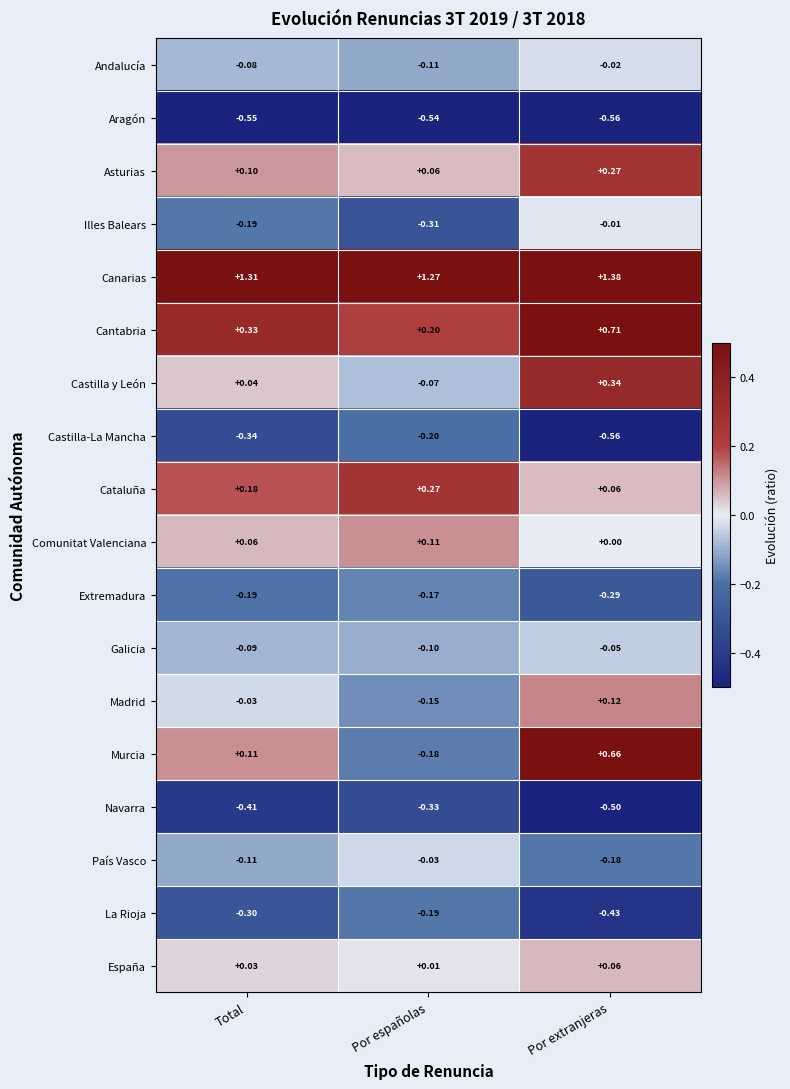

At which label is Murcia closest to 0?

Total